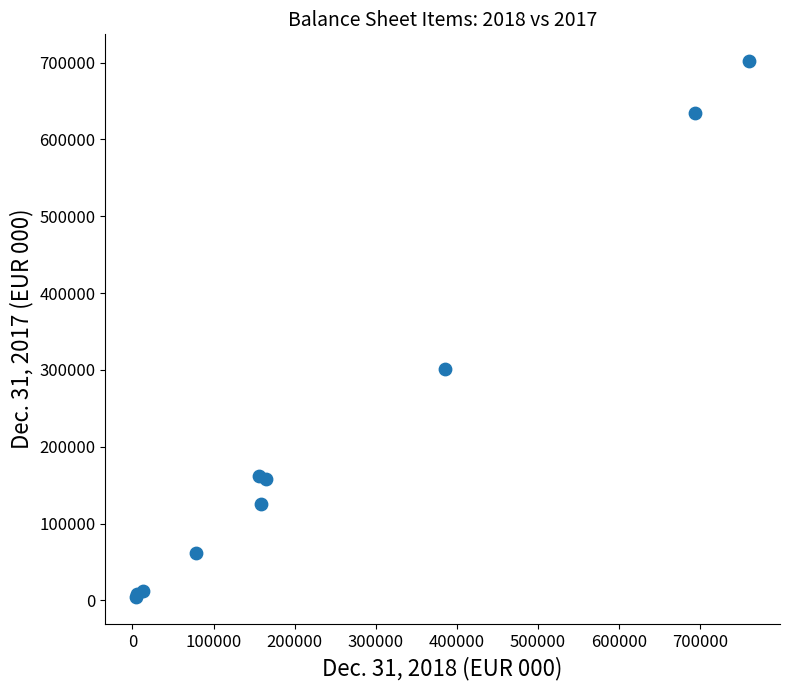

What Y value in the scatter plot is closest to 353053?

301013